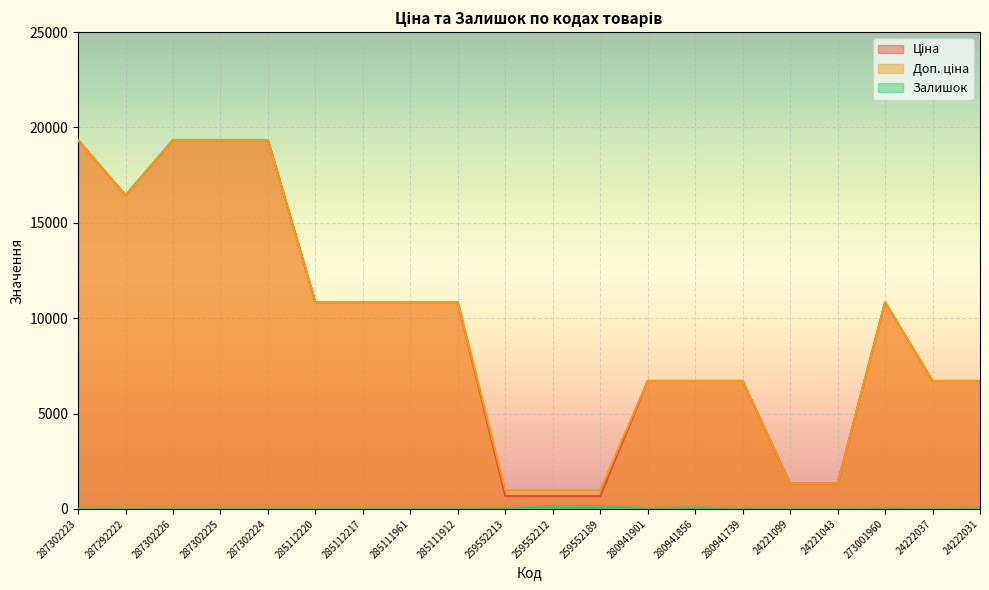

In Доп. ціна, how many points are higher than both neighbors (excluding endpoints)?

1